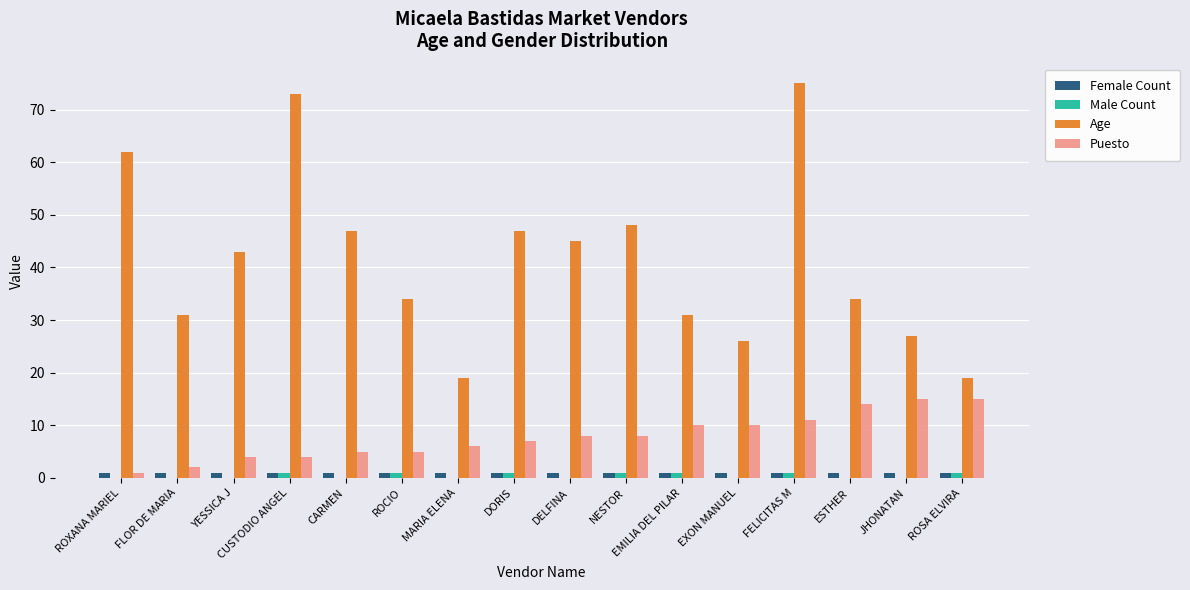

What are all the series names shown in the legend?

Female Count, Male Count, Age, Puesto